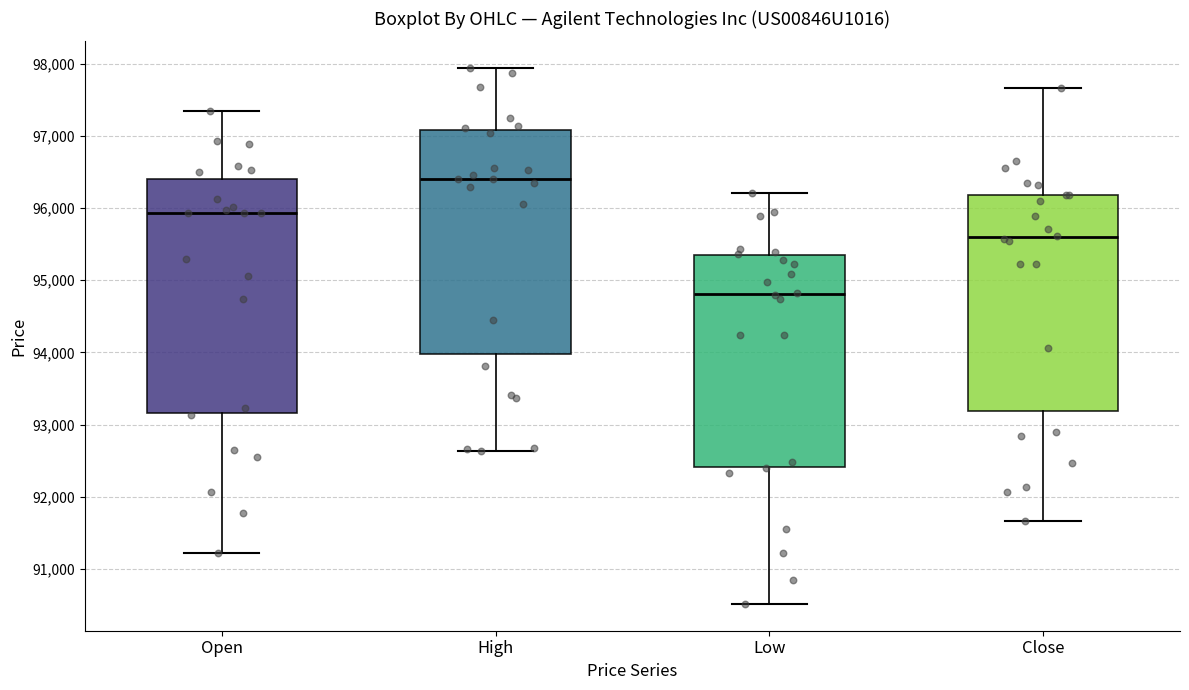

Comparing the boxes themselves (not the whiskers), which one is the tallest?

Open